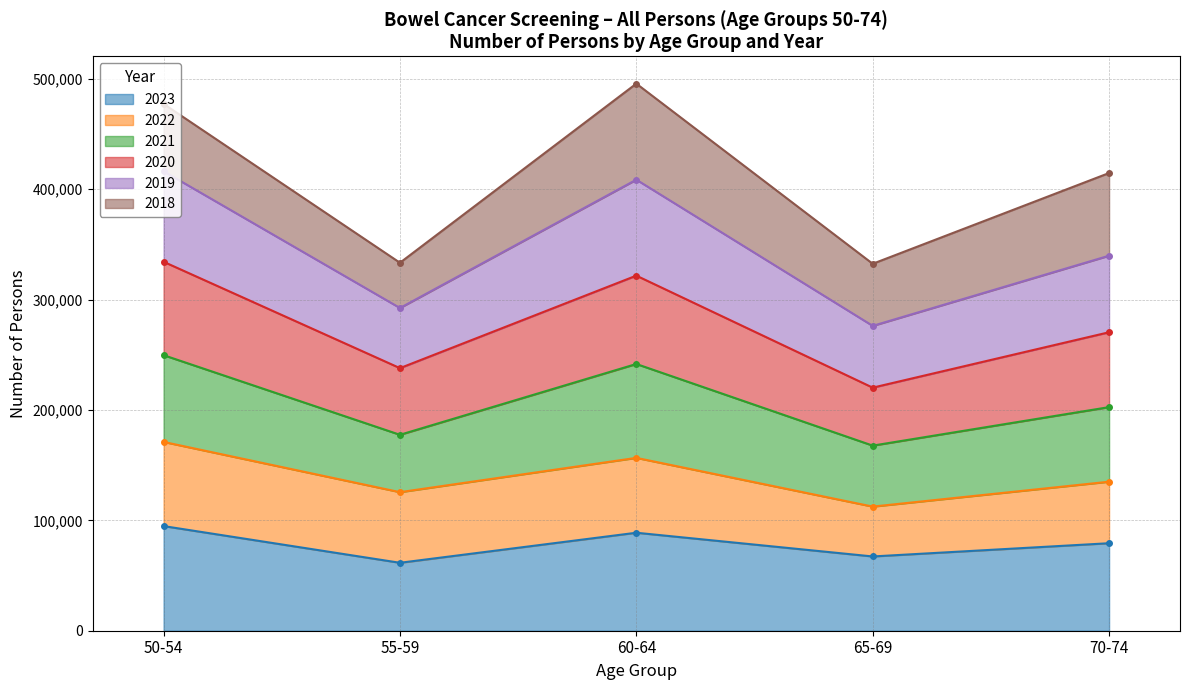

The 2023 series shows 125450 at 60-64. True or false?

False